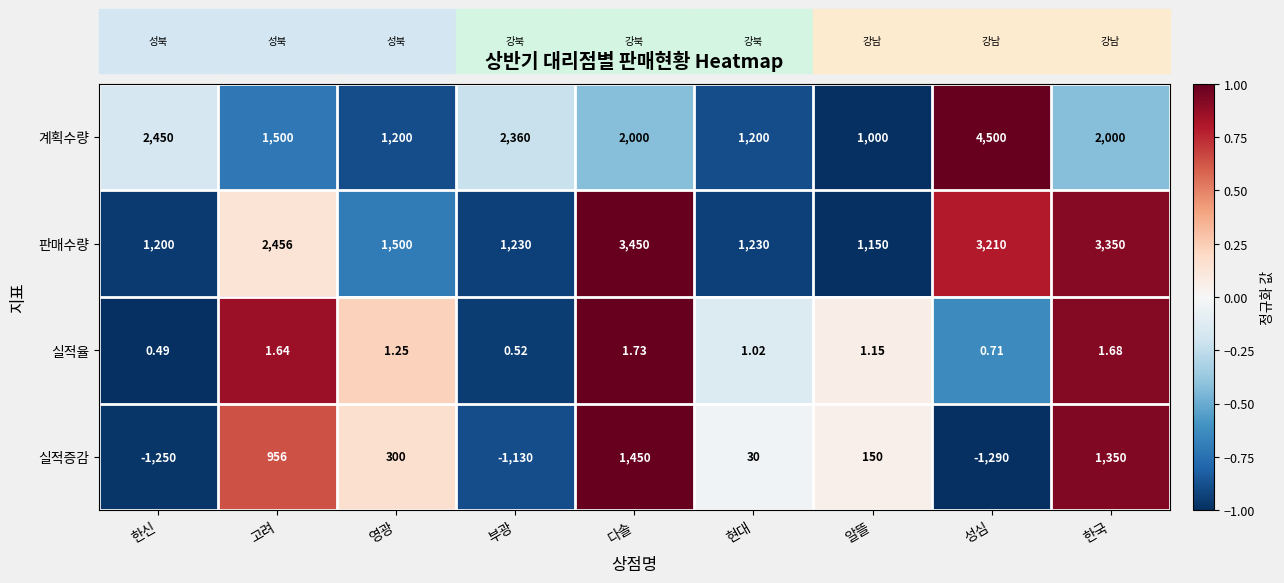

At which category is the sum across all series the highest?

다솔